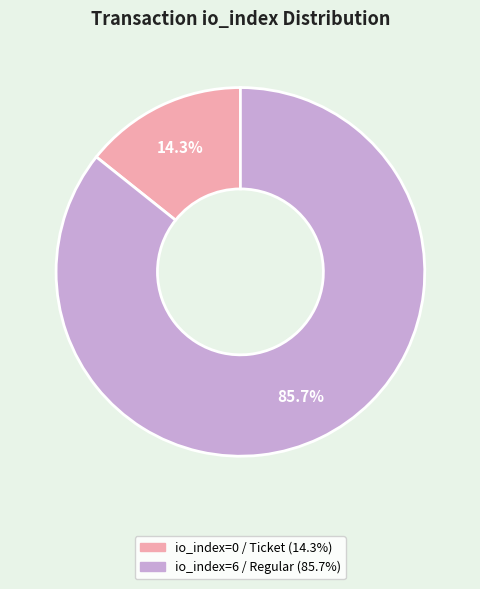

Which slice is the smallest?

io_index=0 (Ticket)